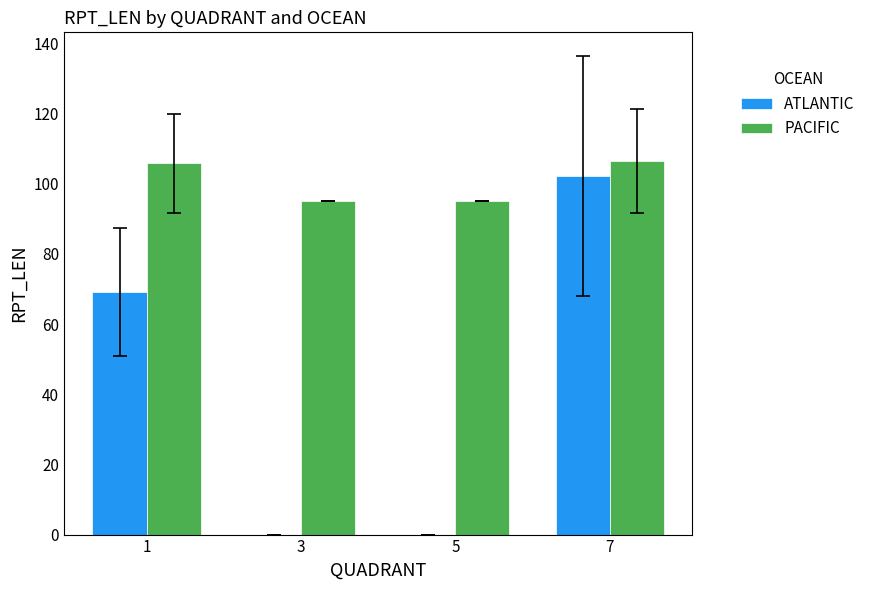

What is the sum of all ATLANTIC values?

171.1